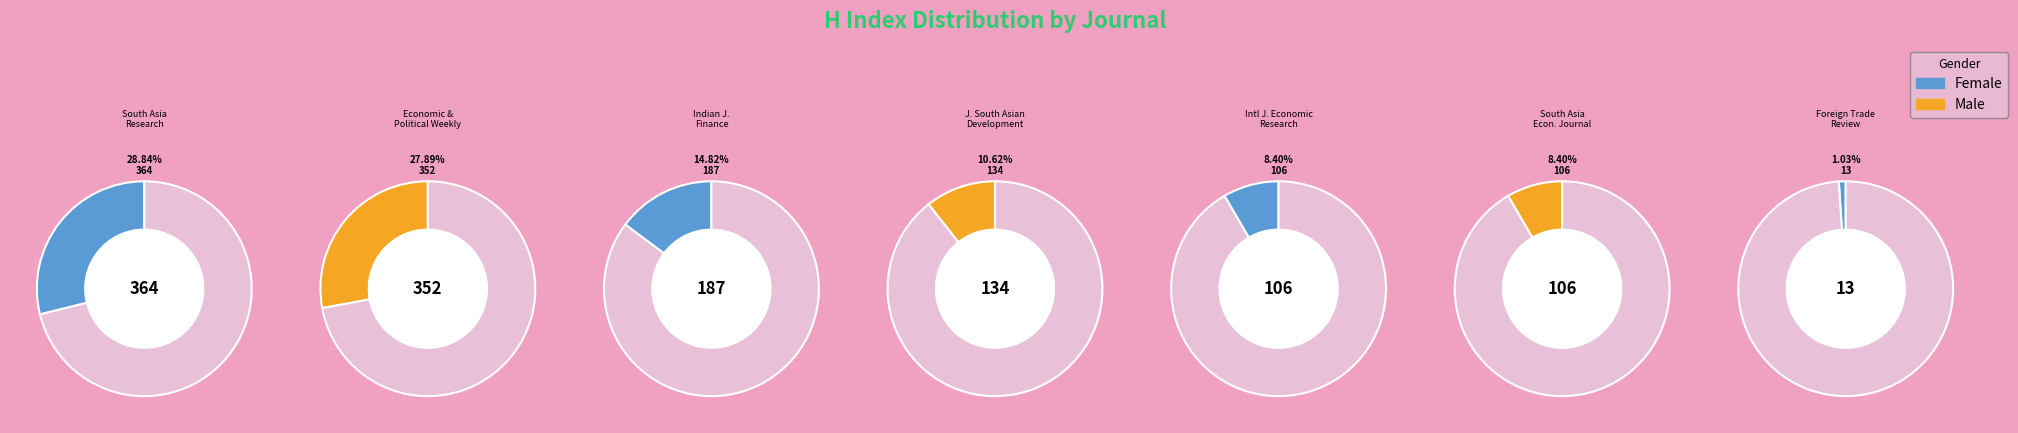

Count the number of slices in the pie.

7